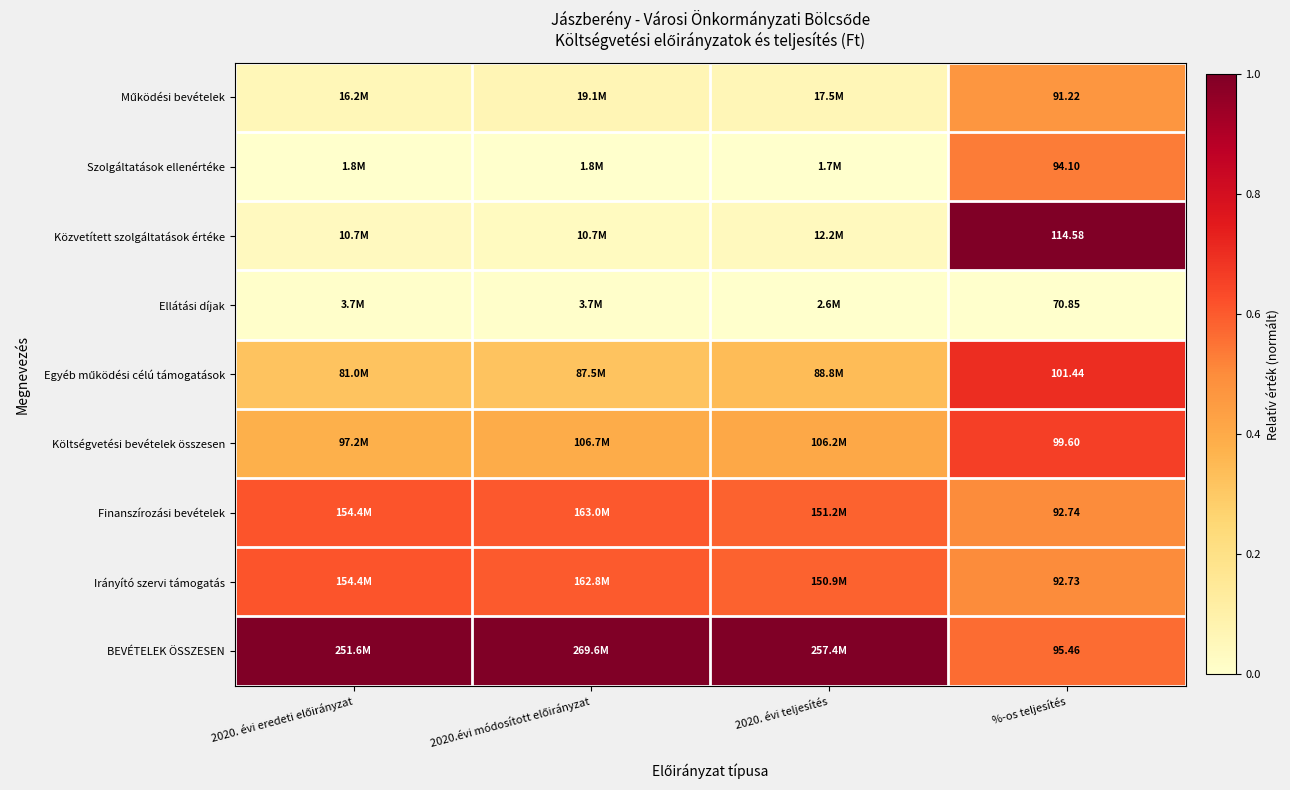

Is it true that Irányító szervi támogatás equals 0.6 at 2020.évi módosított előirányzat?

True